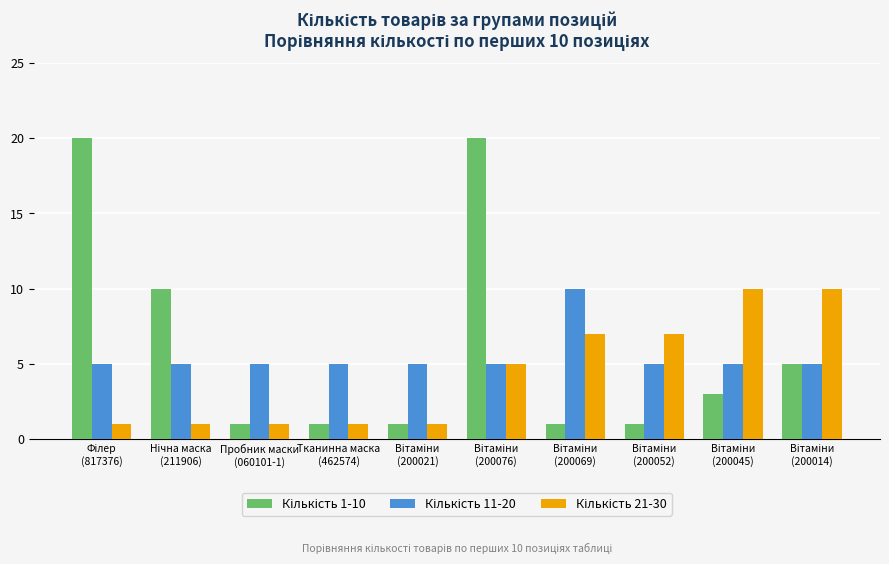

What is the maximum value shown in the chart?

20